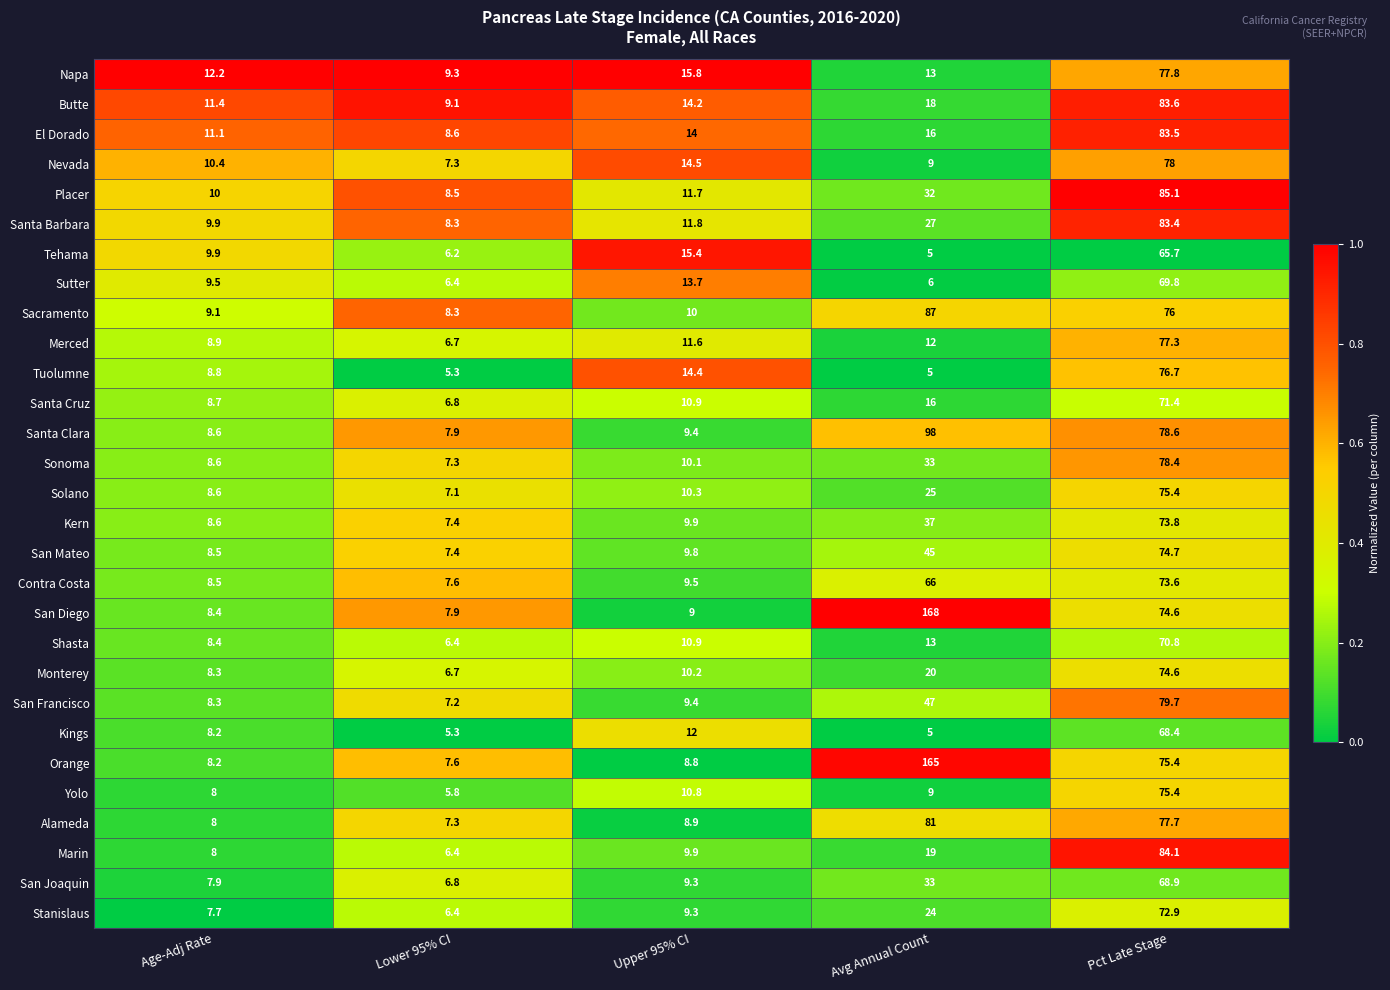

True or false: Shasta has a value of 6.4 at Lower 95% CI.

True